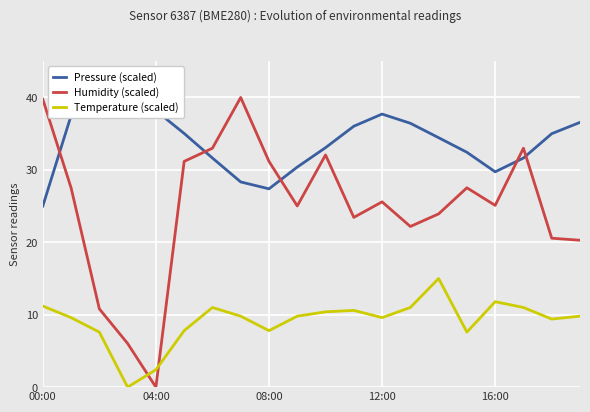

True or false: Temperature (scaled) and Pressure (scaled) cross at least once.

False